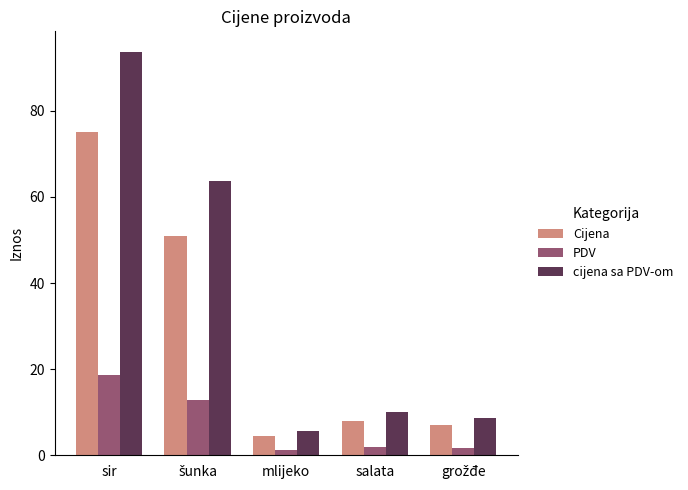

Is it true that PDV equals 18.8 at sir?

True